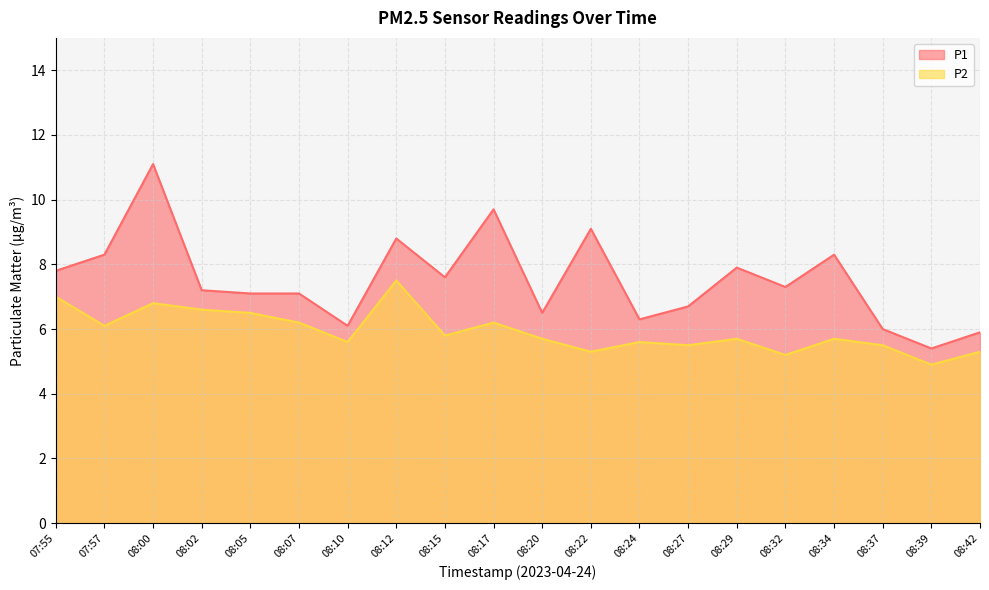

How many interior local peaks does the P1 series have?

6